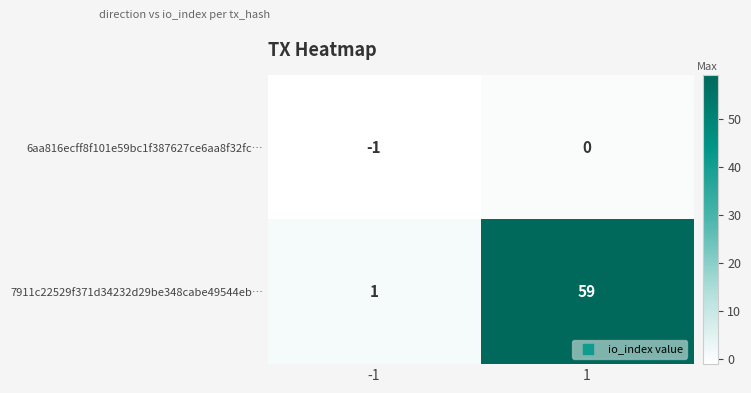

True or false: 7911c22529f371d34232d29be348cabe49544eb… has a value of 100 at 1.

False